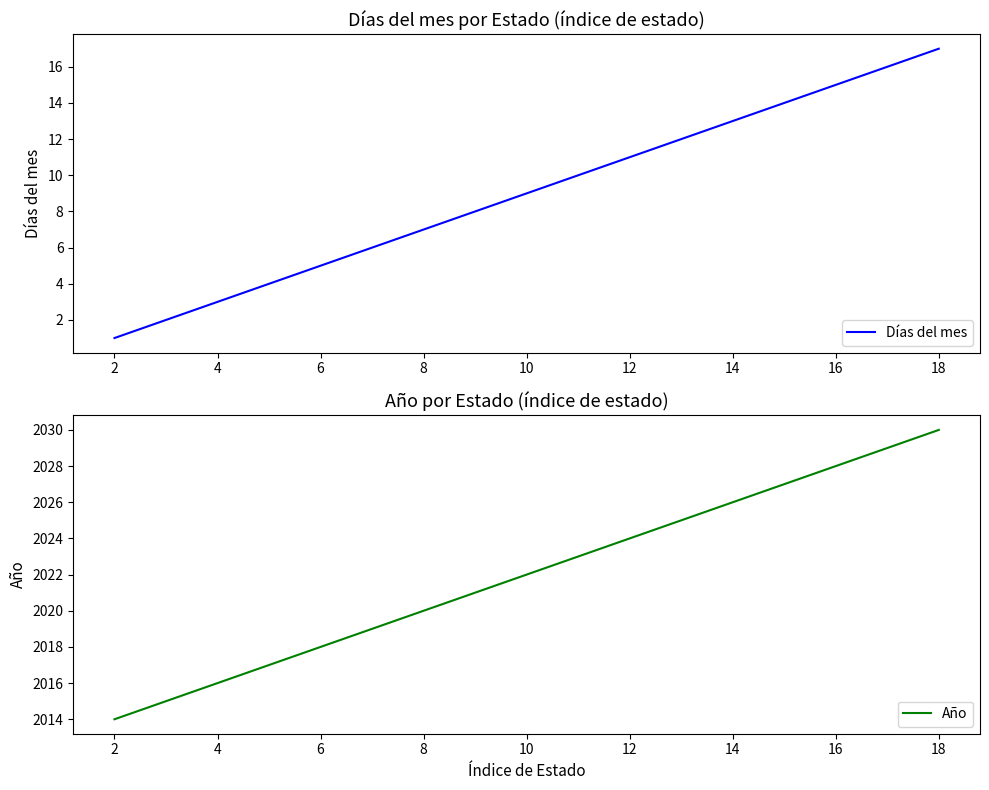

How many data points does each series have?

17